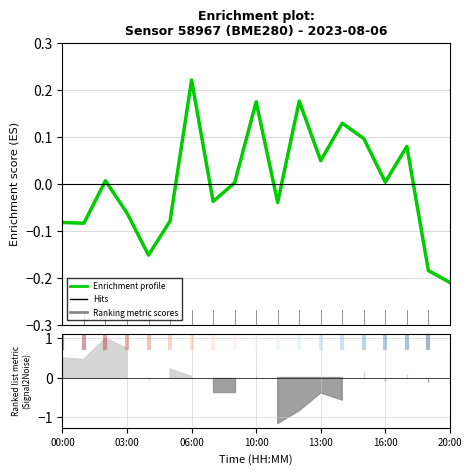

The chart shows a value of 0.2 at 10:00. True or false?

True